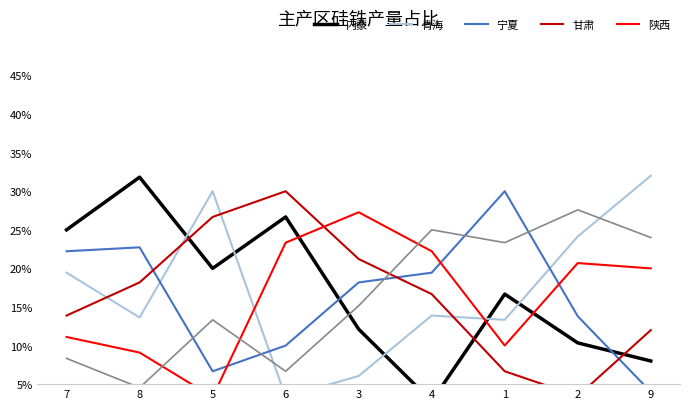

Does the chart have visible grid lines?

No